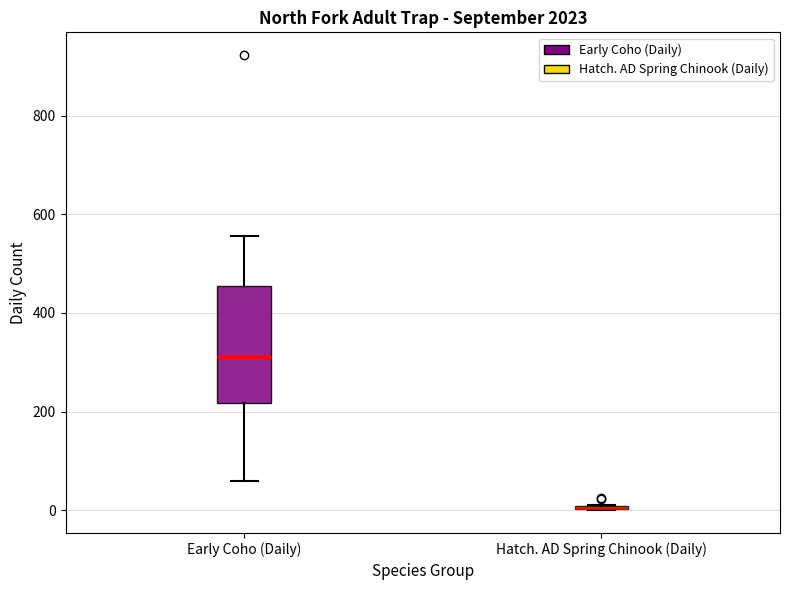

Which box is the tallest, from its lower edge to its upper edge?

Early Coho (Daily)